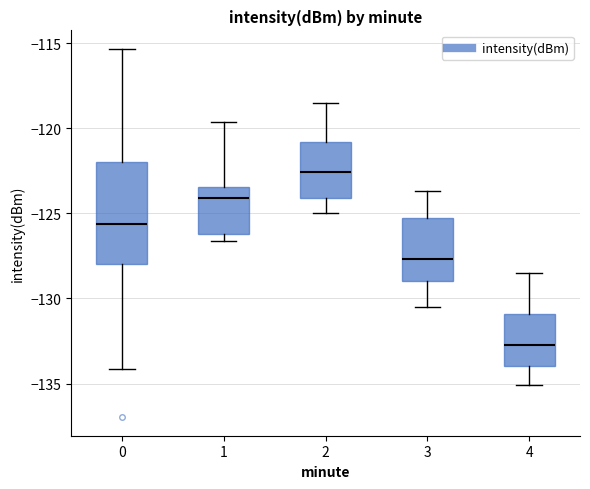

Reading left to right, read every box against the y-axis: the position of its median line, the range the box covers, and the ends of its whiskers. The values are not printed on the chart, so give them approximately, as read against the axis.

0: median -125.5, box -128.0 to -122.0, whiskers -134.0 to -115.5
1: median -124.0, box -126.0 to -123.5, whiskers -126.5 to -119.5
2: median -122.5, box -124.0 to -121.0, whiskers -125.0 to -118.5
3: median -127.5, box -129.0 to -125.5, whiskers -130.5 to -123.5
4: median -132.5, box -134.0 to -131.0, whiskers -135.0 to -128.5